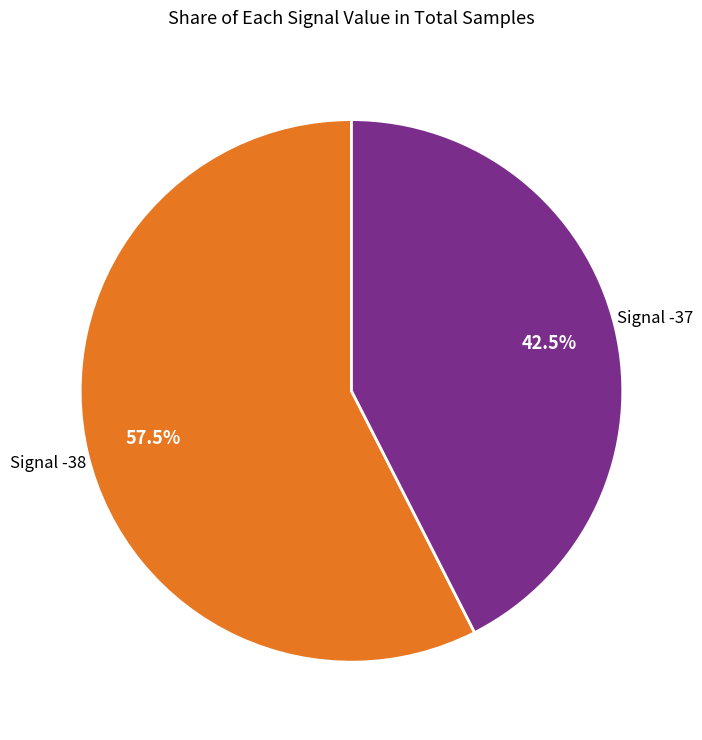

Does any single category account for the majority?

Yes